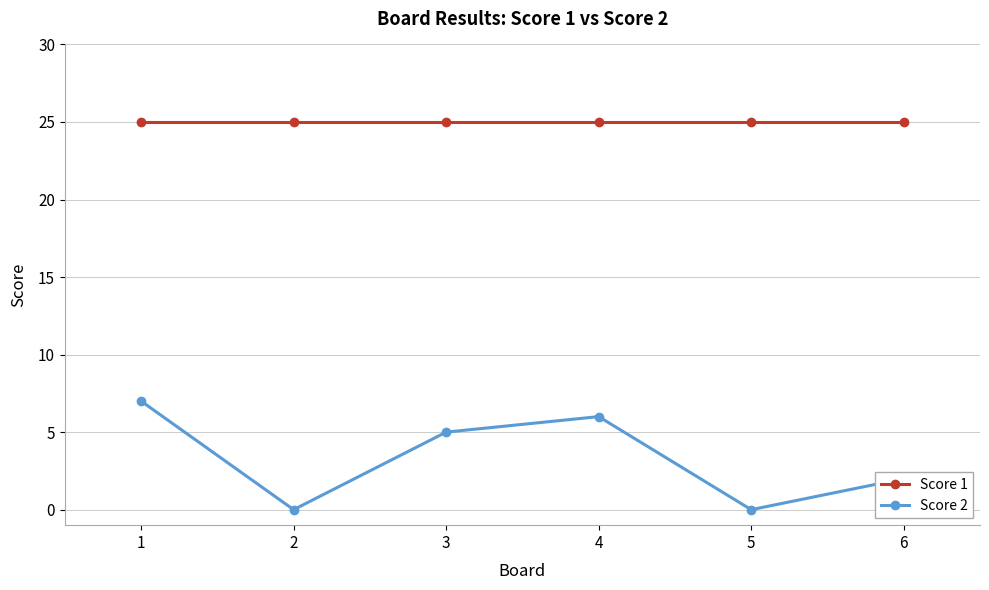

What is the value of the Score 2 point at the 4th from the left?

6